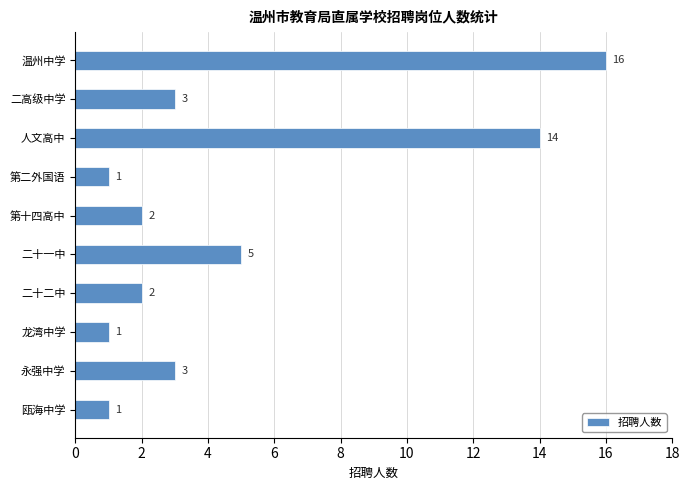

What is the smallest value displayed?

1